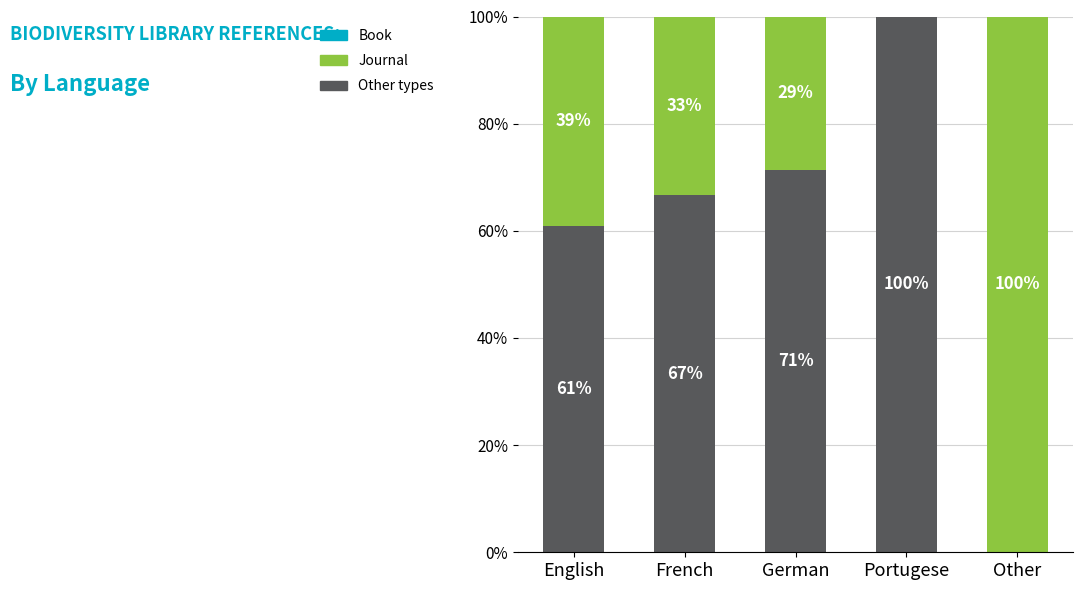

What is the total value across all series at Other?

100.0